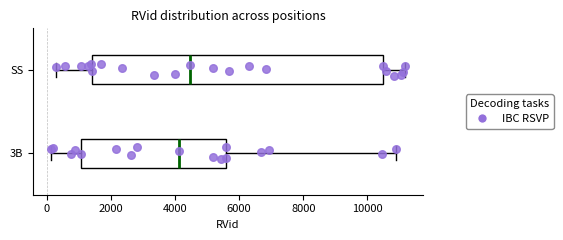

Reading bottom to top, read every box against the x-axis: the position of its median line, the range the box covers, and the ends of its whiskers. The values are not printed on the chart, so give them approximately, as read against the axis.

3B: median 4200, box 1000 to 5600, whiskers 200 to 10800
SS: median 4400, box 1400 to 10400, whiskers 400 to 11200